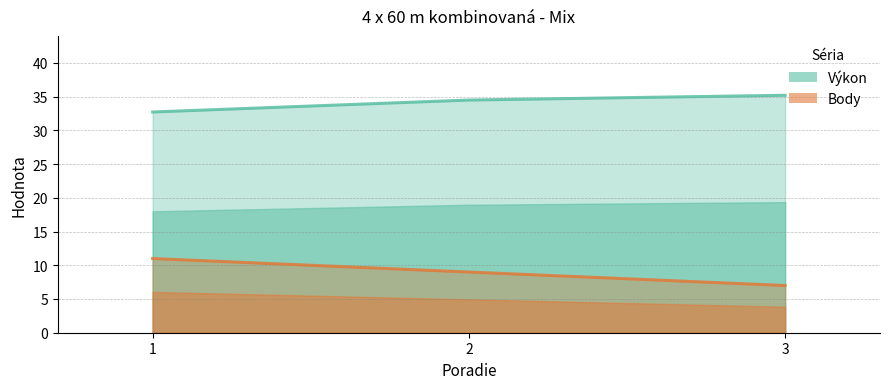

How many values in the Body (line) series exceed 9?

1